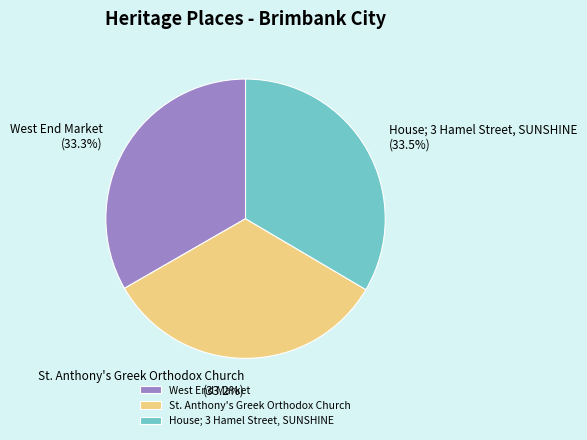

Rank the categories by value from highest to lowest.

House; 3 Hamel Street, SUNSHINE, West End Market, St. Anthony's Greek Orthodox Church